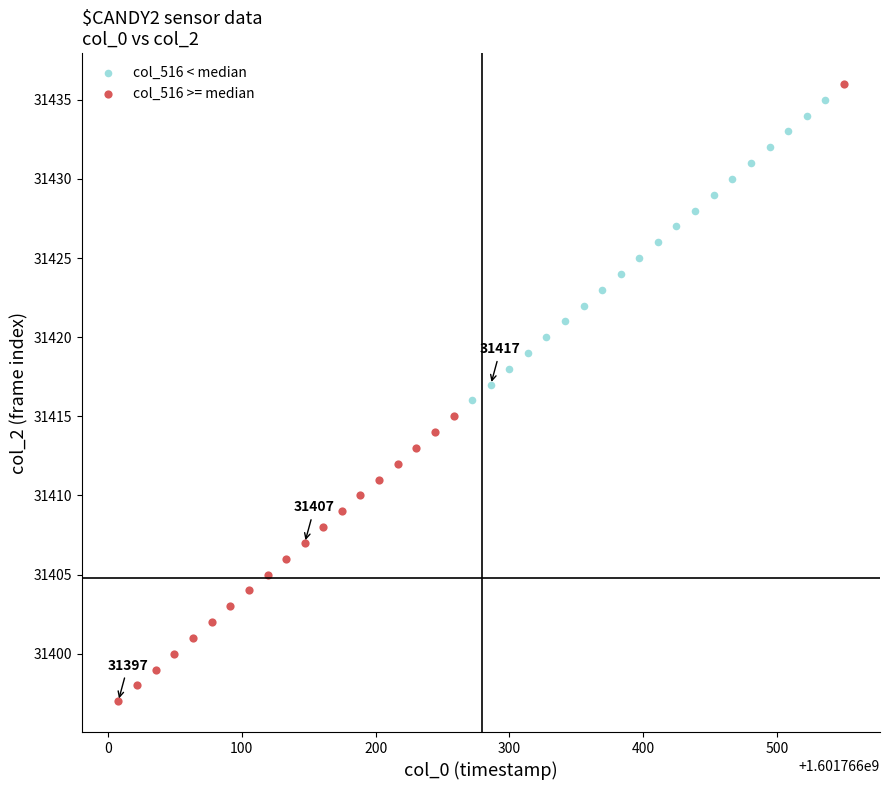

What are all the series names shown in the legend?

col_516 < median, col_516 >= median